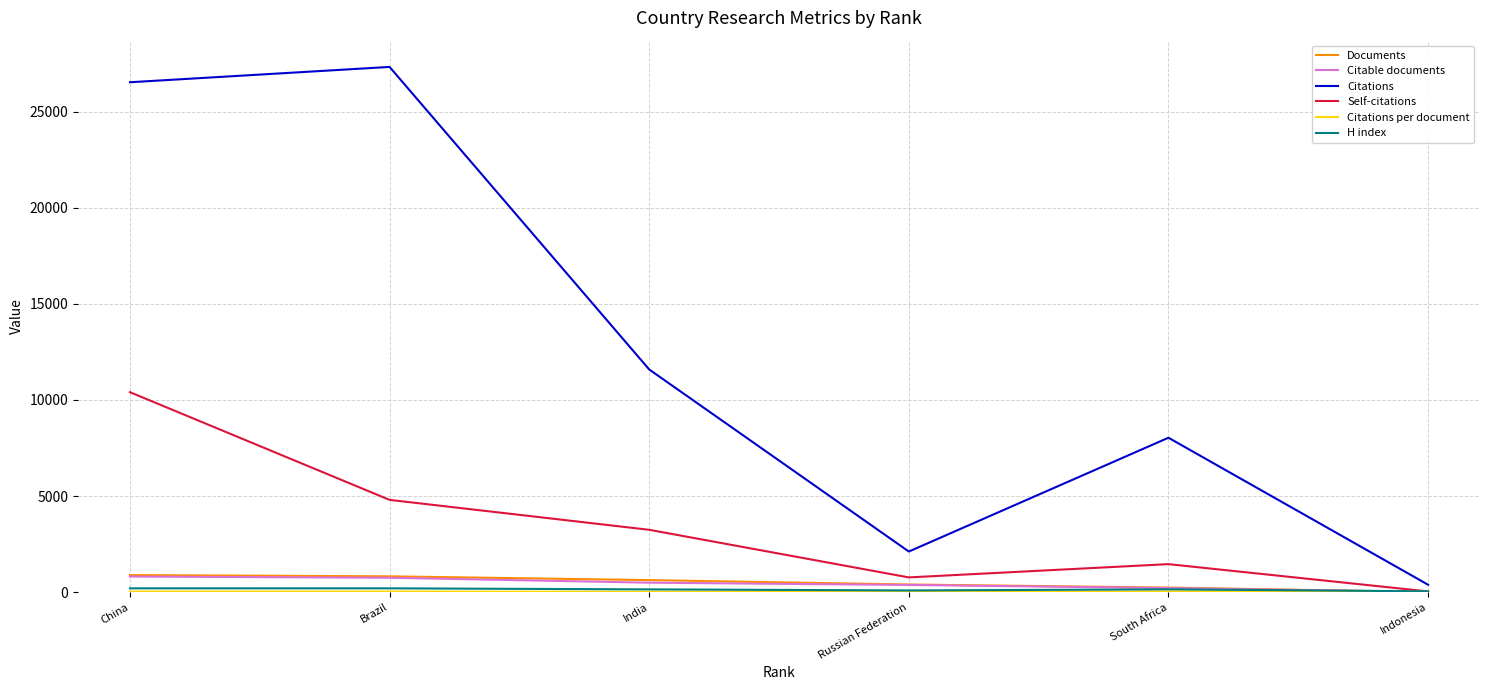

Which category has the highest value in the Self-citations series?

China